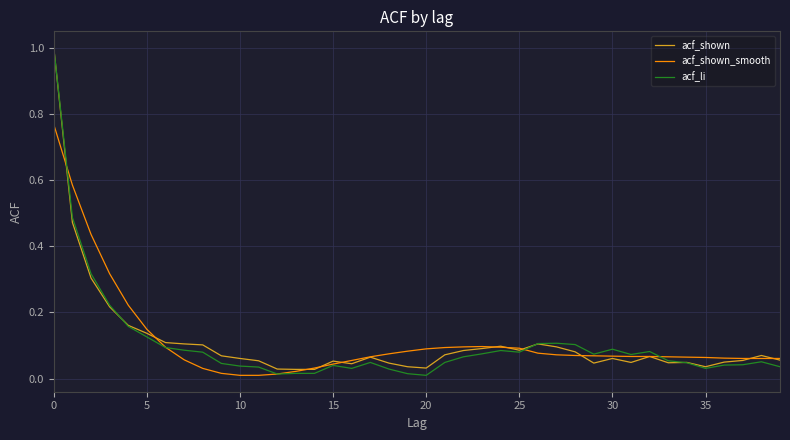

Which series has the largest range (max minus min)?

acf_li